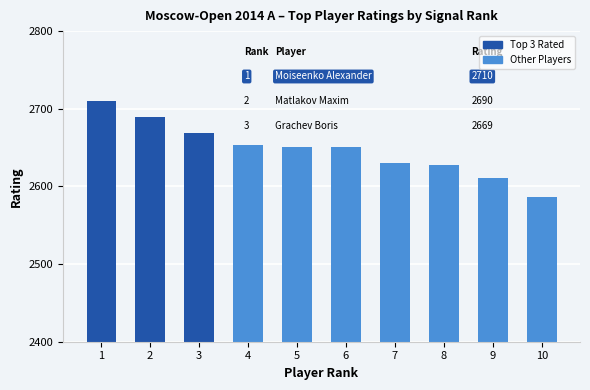

Reading left to right, what are all the values shown in this chart?

1=2710	2=2690	3=2669	4=2653	5=2651	6=2651	7=2630	8=2628	9=2611	10=2586